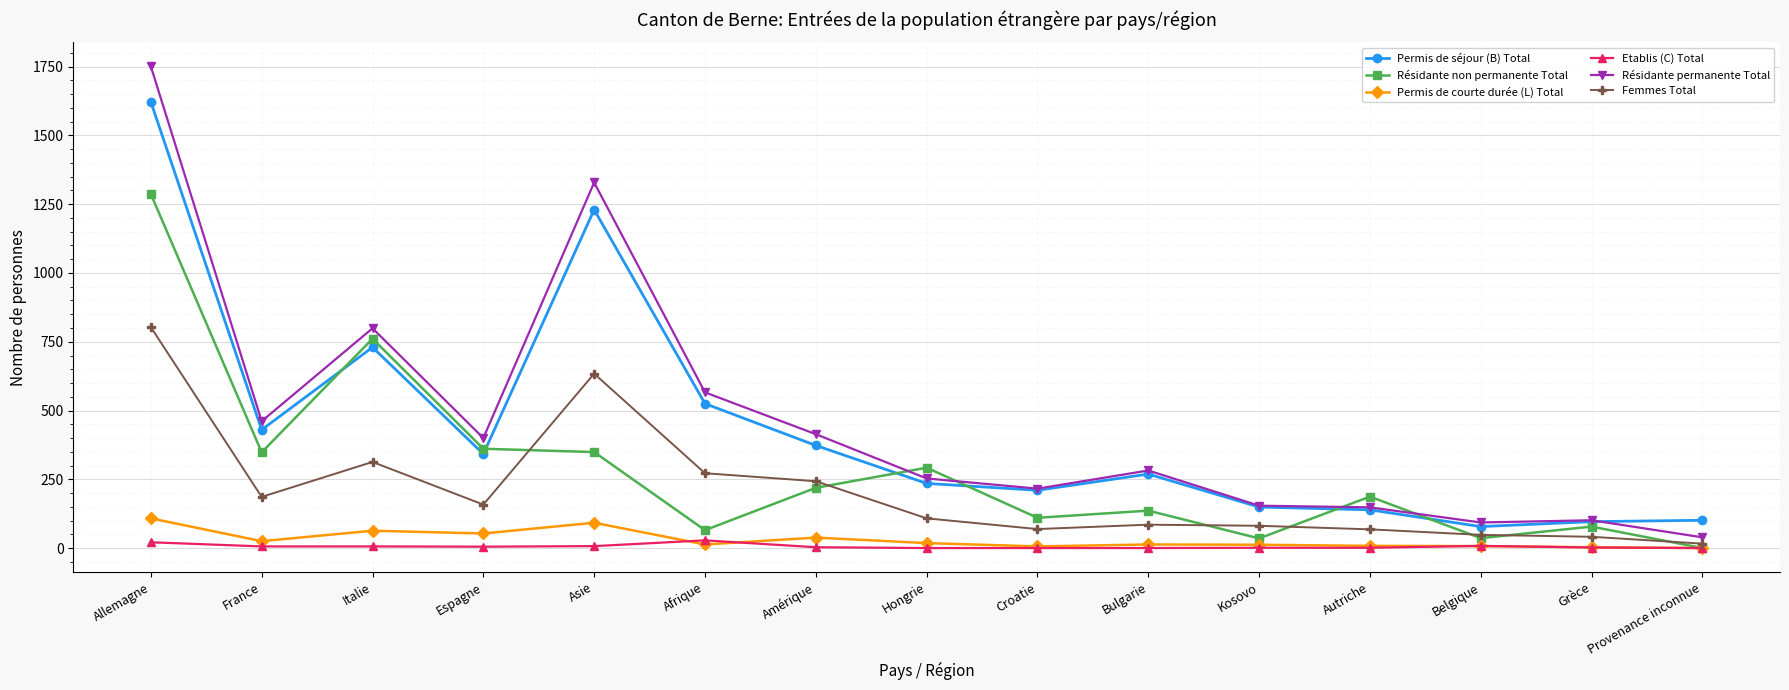

Read the Etablis (C) Total value at Belgique.

8